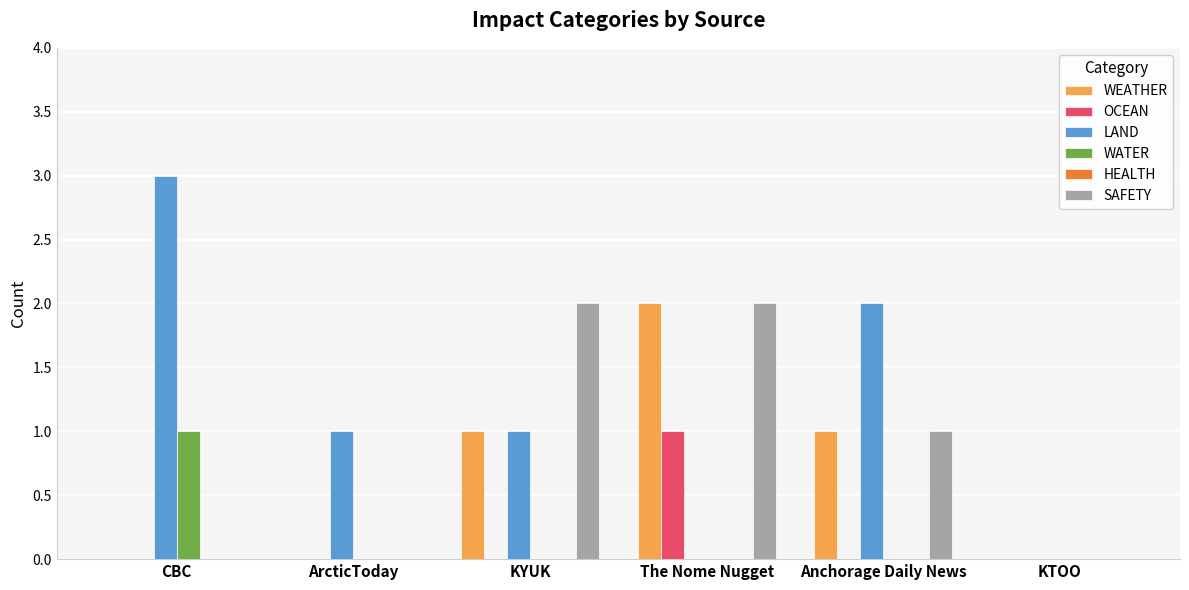

How many data points does each series have?

6